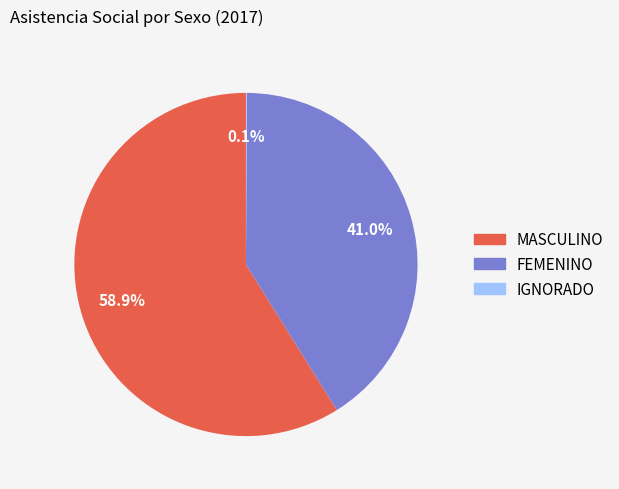

Which slice is the largest?

MASCULINO